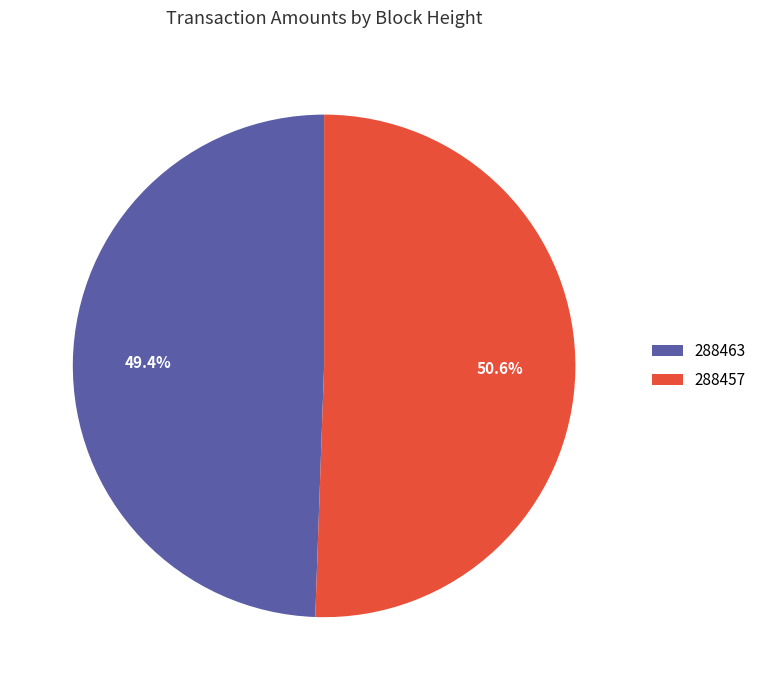

Is it true that 288463 is 49% of the pie?

True